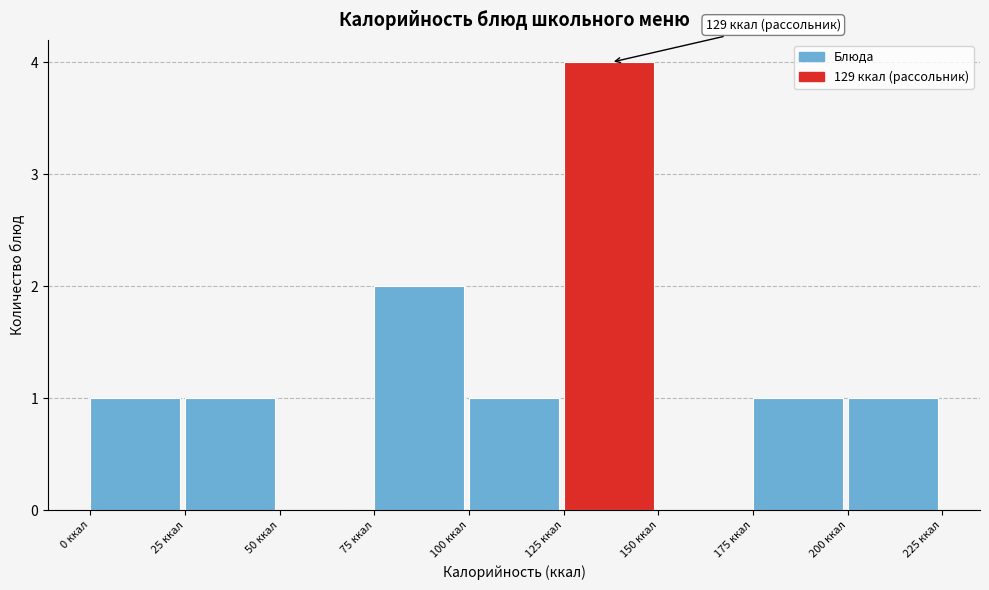

Which range on the x-axis has the tallest bar?

125 to 150